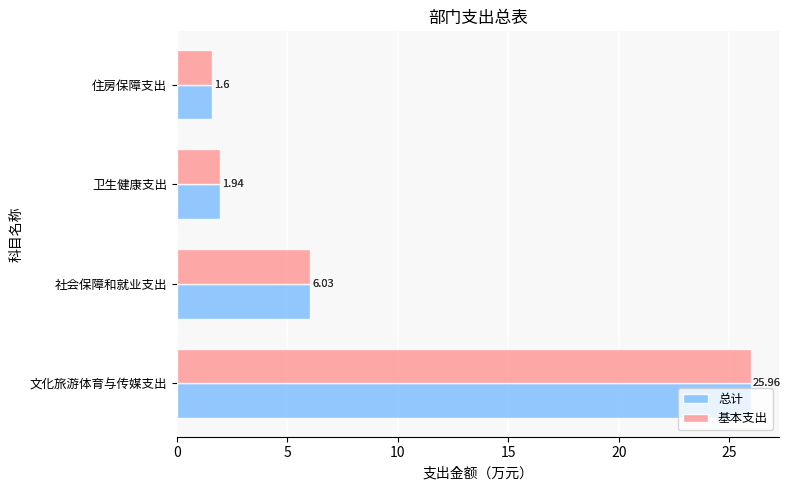

Is the value of 总计 at 社会保障和就业支出 greater than the value of 基本支出 at 卫生健康支出?

Yes